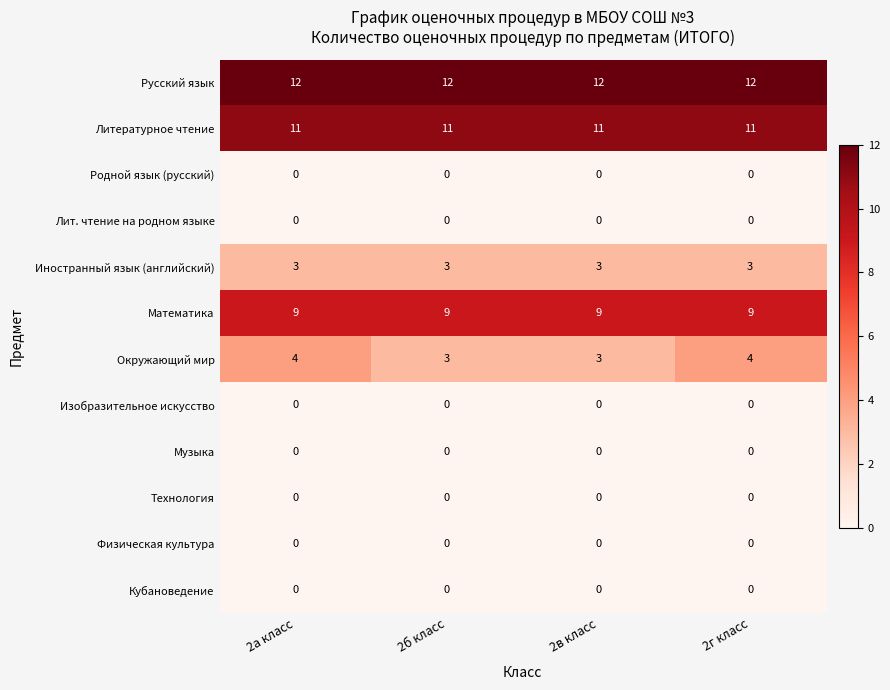

Which series changed the most between 2а класс and 2б класс?

Окружающий мир